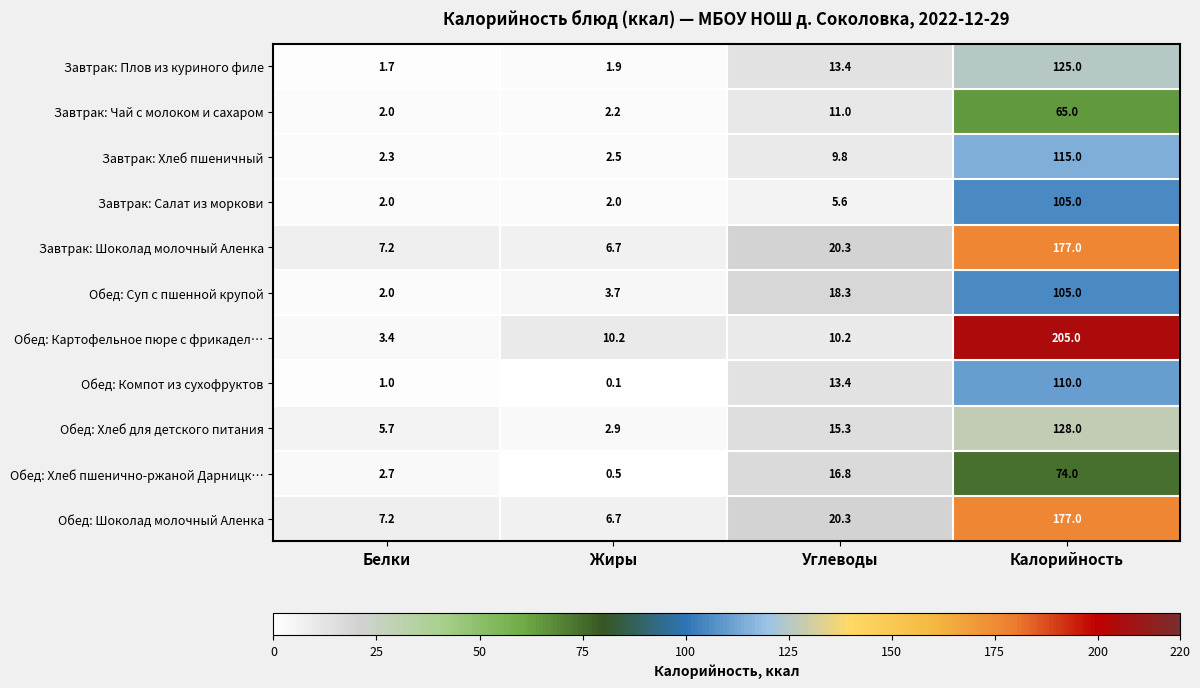

What is the spread (max minus min) of values at Жиры?

10.1